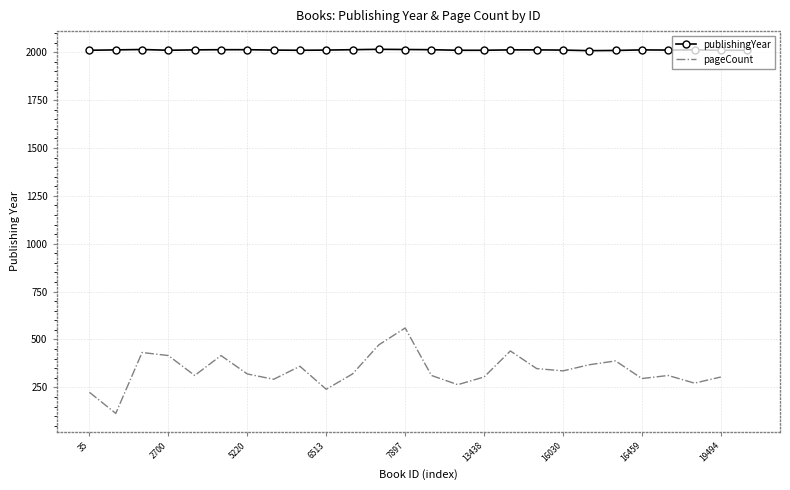

What is the lowest value of the publishingYear series?

2008